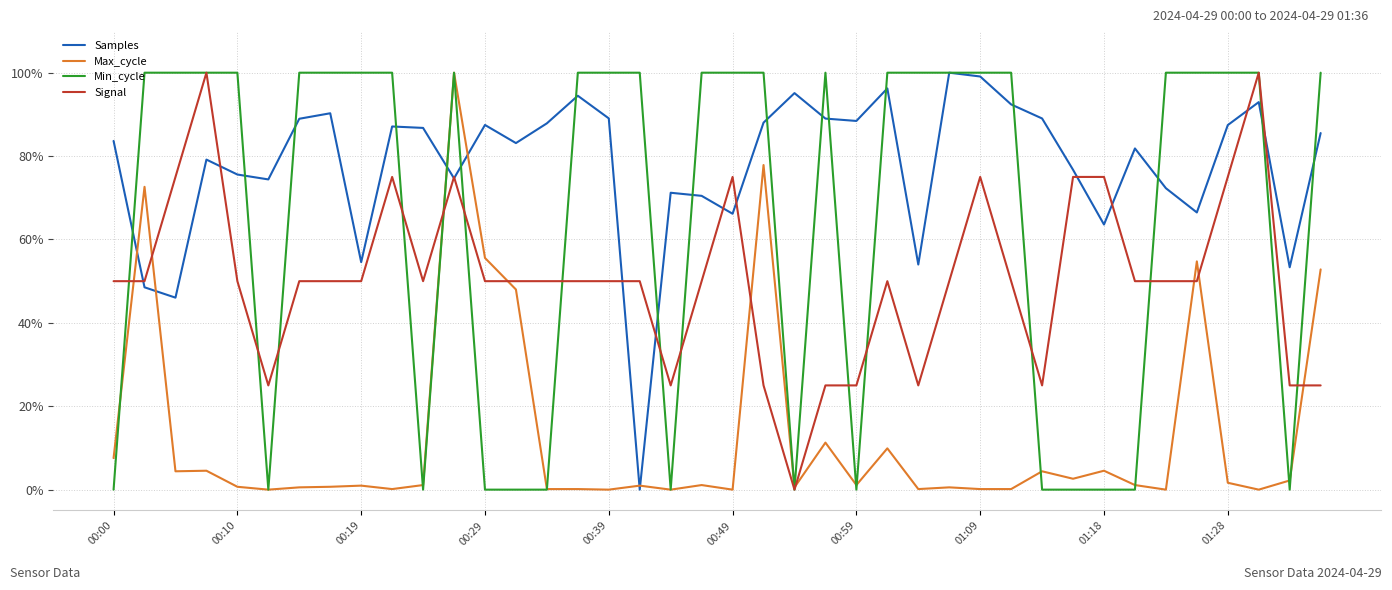

What is the greatest value displayed?

100.0